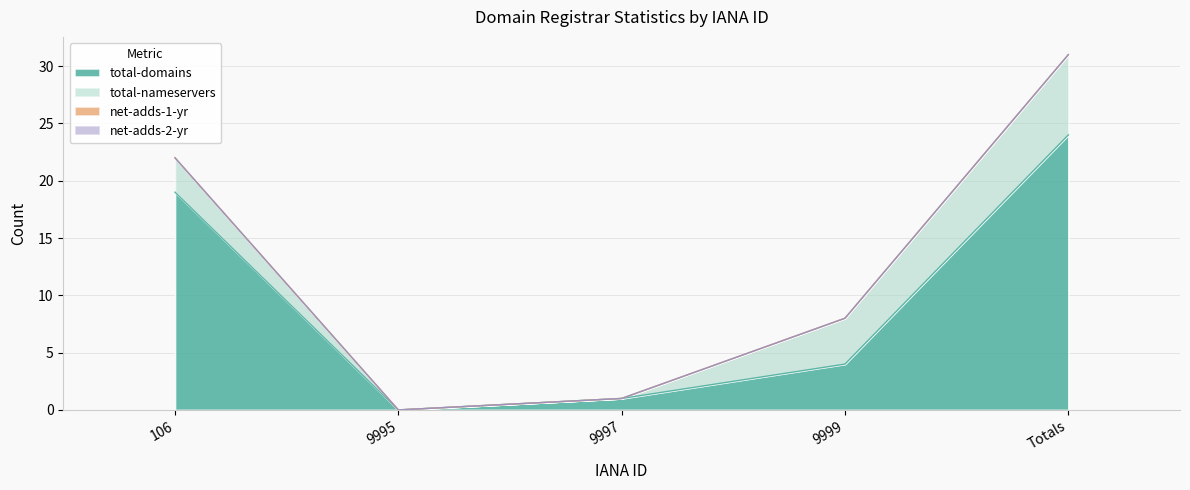

Between 9999 and 9995, which is larger?

9999